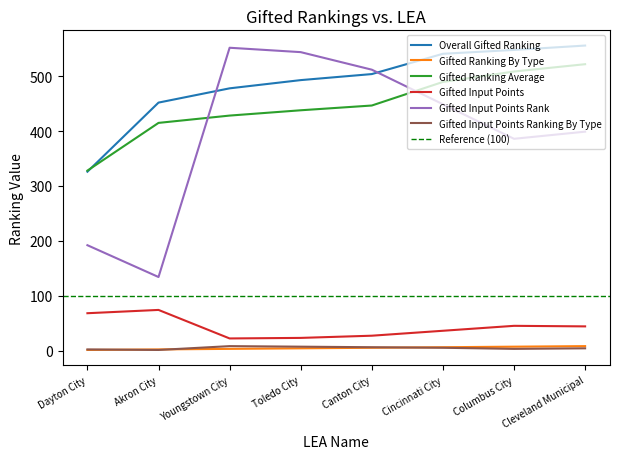

Reading right to left, what are all the values shown in this chart?

Overall Gifted Ranking: 556.0	548.0	541.0	504.0	493.0	478.0	452.0	326.0
Gifted Ranking By Type: 8.0	7.0	6.0	5.0	4.0	3.0	2.0	1.0
Gifted Ranking Average: 522.0	508.7	489.7	446.7	438.0	428.3	415.0	328.0
Gifted Input Points: 44.0	45.0	36.0	27.0	23.0	22.0	74.0	68.0
Gifted Input Points Rank: 399.0	386.0	449.0	512.0	544.0	552.0	134.0	192.0
Gifted Input Points Ranking By Type: 4.0	3.0	5.0	6.0	7.0	8.0	1.0	2.0